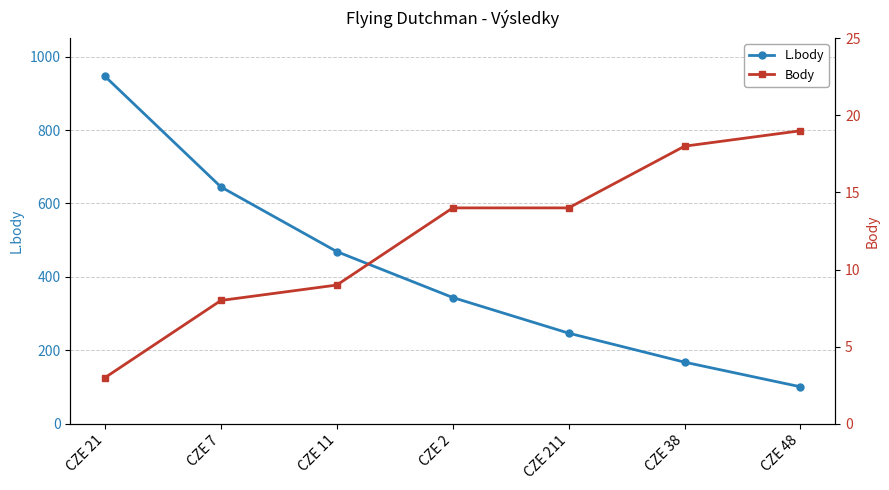

What is the label of the 3rd point from the right?

CZE 211